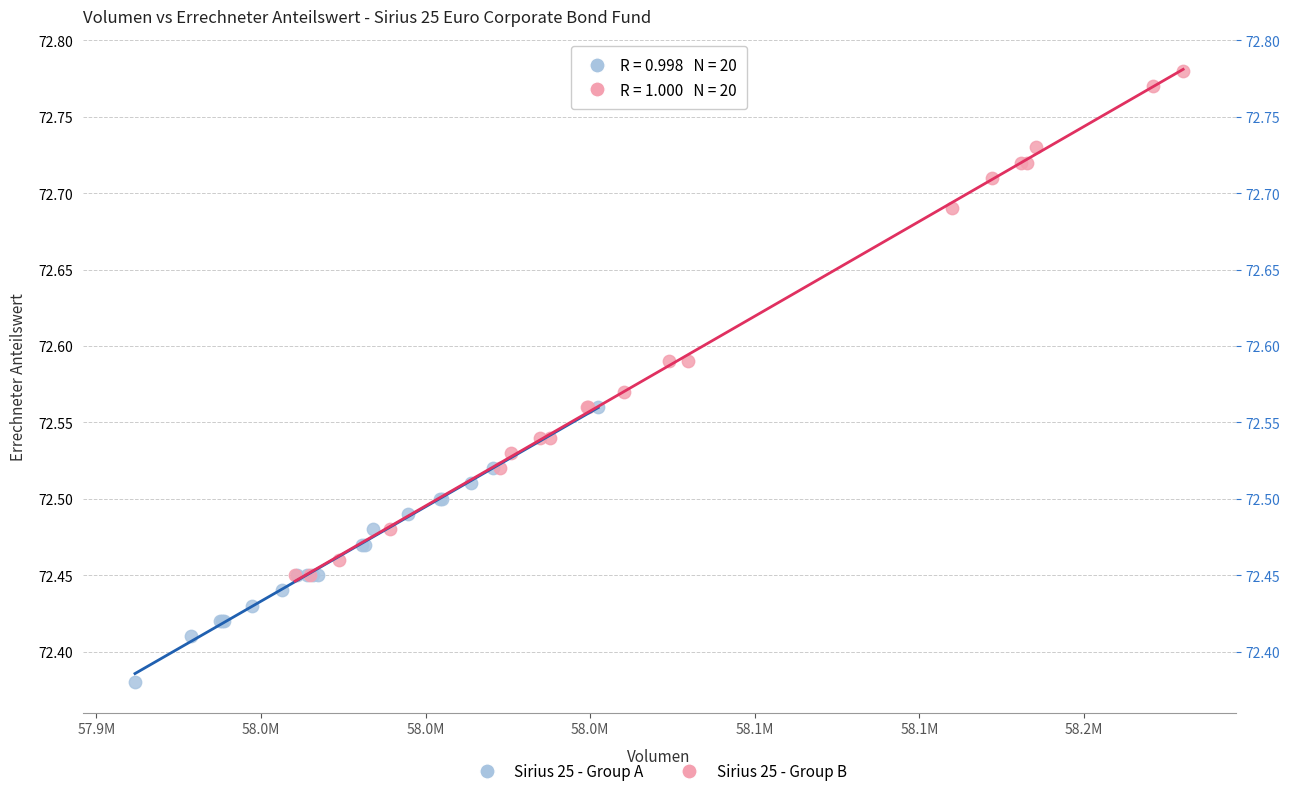

Which series reaches the maximum Y coordinate?

Sirius 25 - Group B